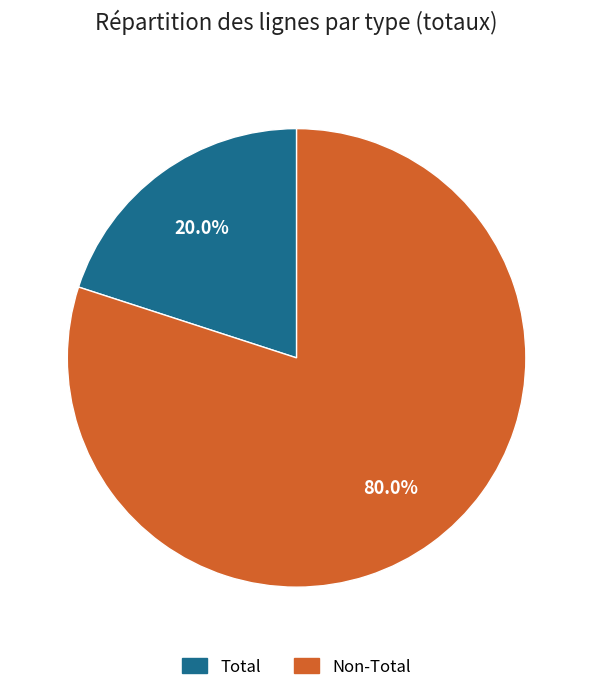

Is there a majority slice in this chart?

Yes